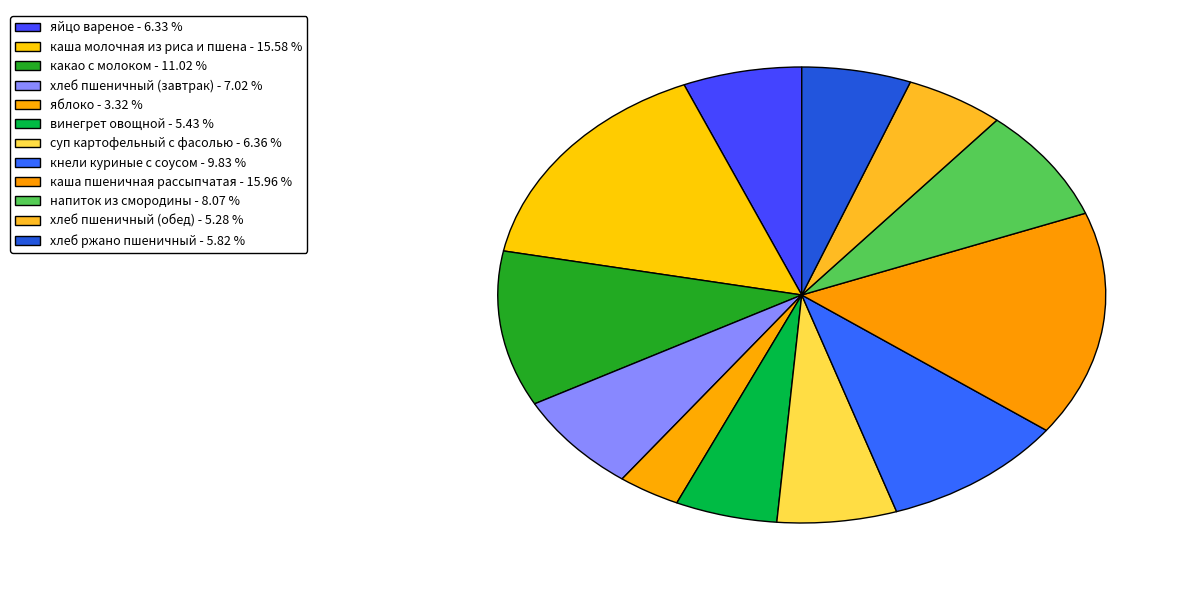

To the nearest percent, what is the difference between the largest and smallest slice percentages?

13%